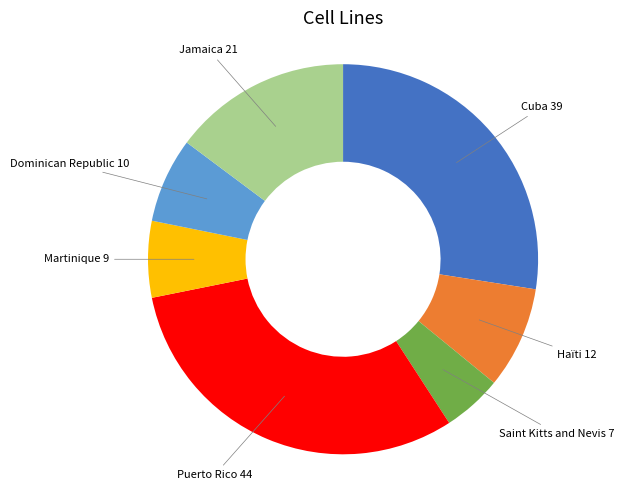

Count the number of slices in the pie.

7